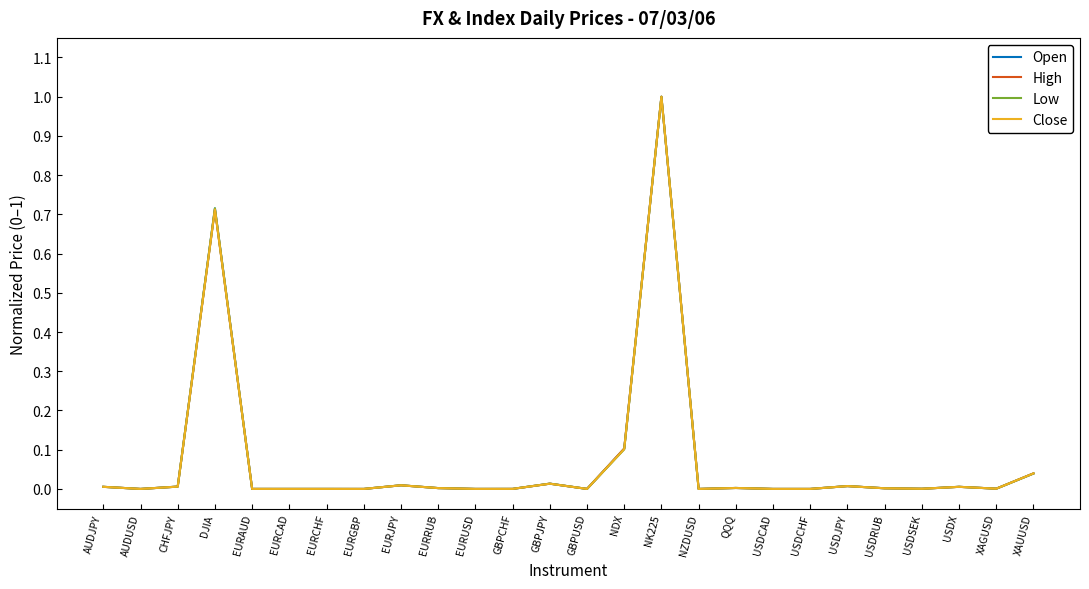

Which category has the highest value across all series?

NK225